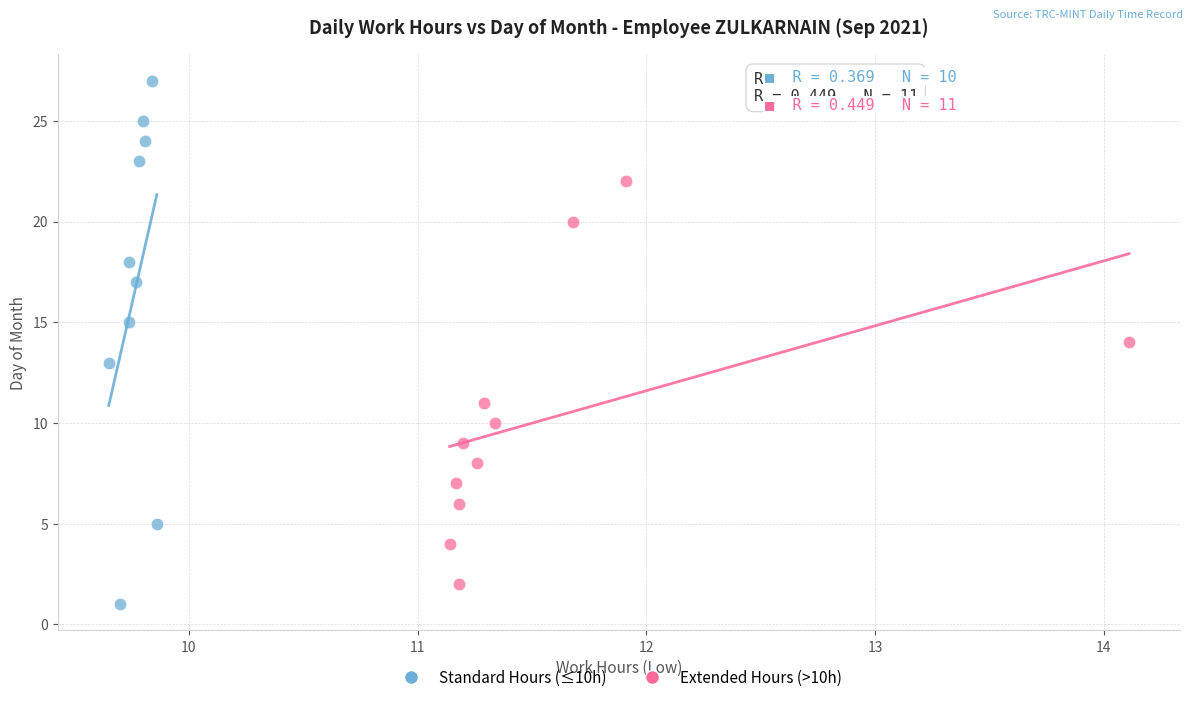

Which series contains the highest Y value?

Standard Hours (≤10h)